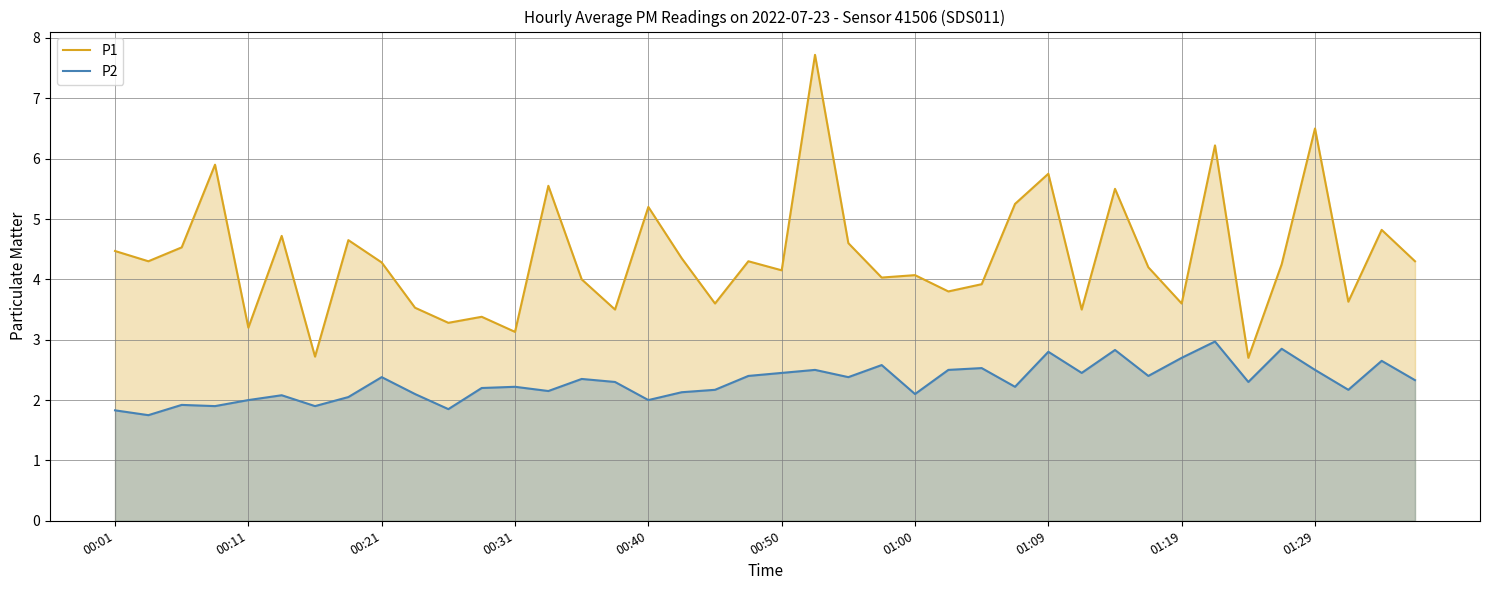

What are all the series names shown in the legend?

P1, P2